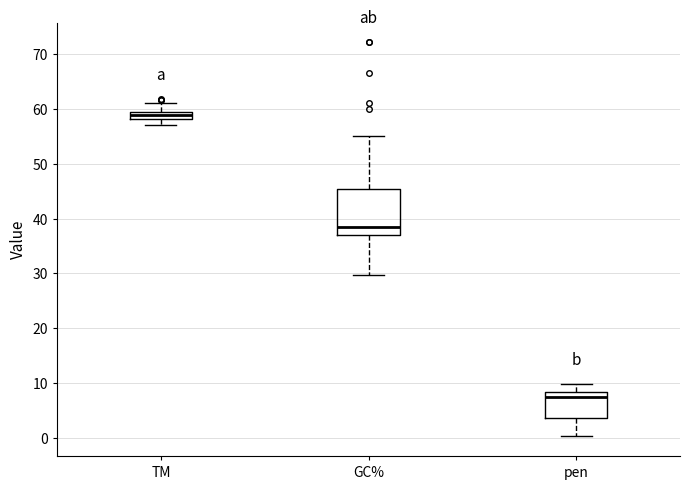

Where does the lower whisker of the box for pen end on the y-axis? The values are not printed on the chart, so give them approximately, as read against the axis.

0